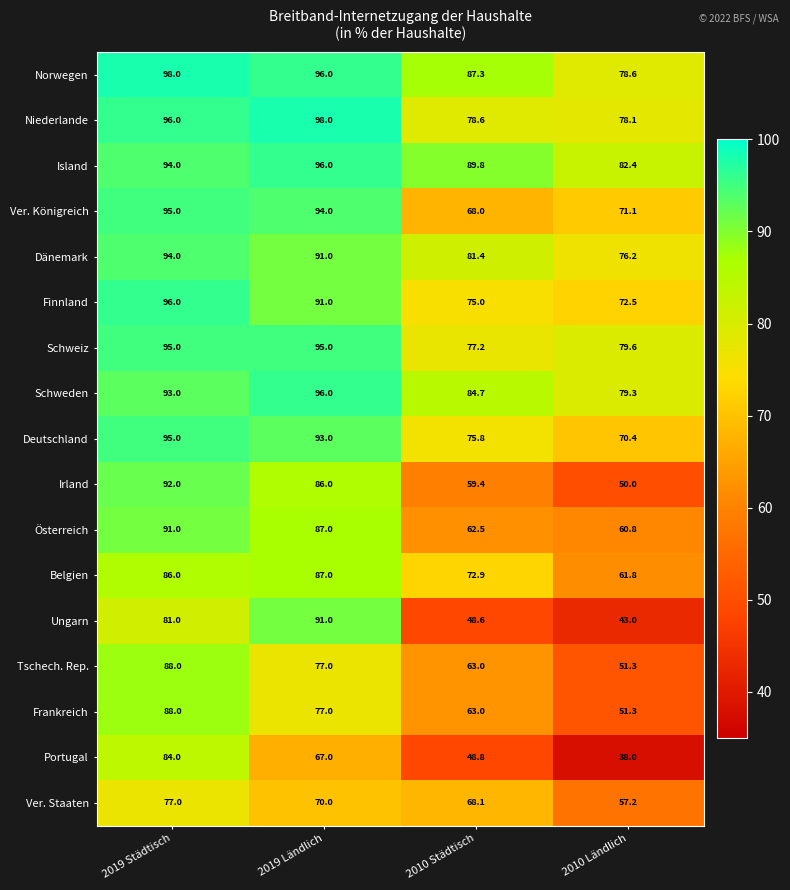

What is the difference between the Portugal values at 2019 Städtisch and 2019 Ländlich?

17.0